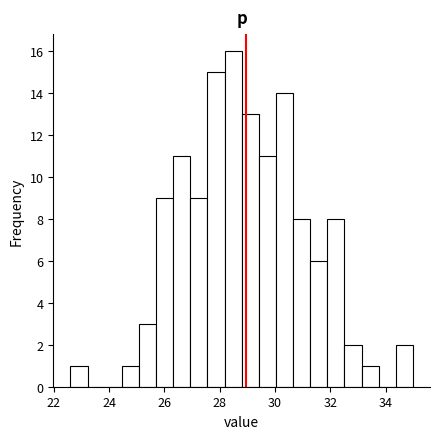

Around what value on the x-axis is the tallest bar? Give the approximate position of its centre, as read against the axis.

28.4